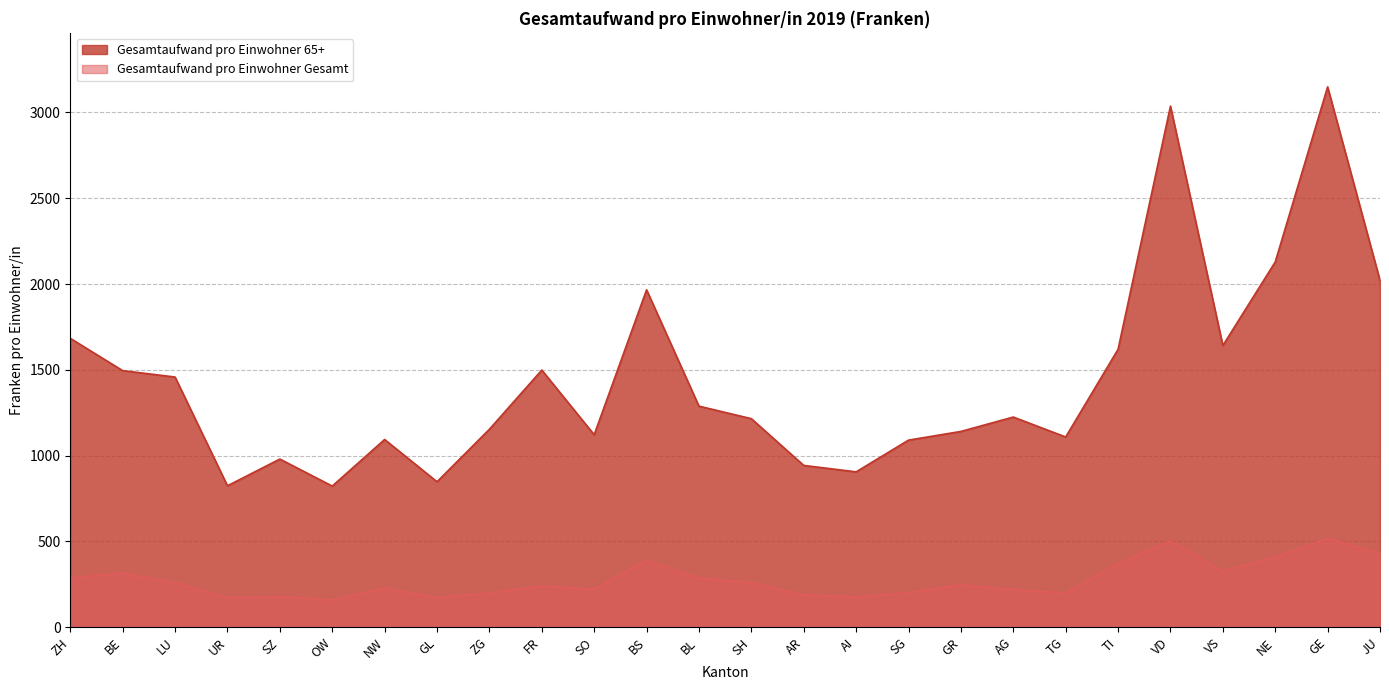

What is the minimum value for Gesamtaufwand pro Einwohner Gesamt?

158.8